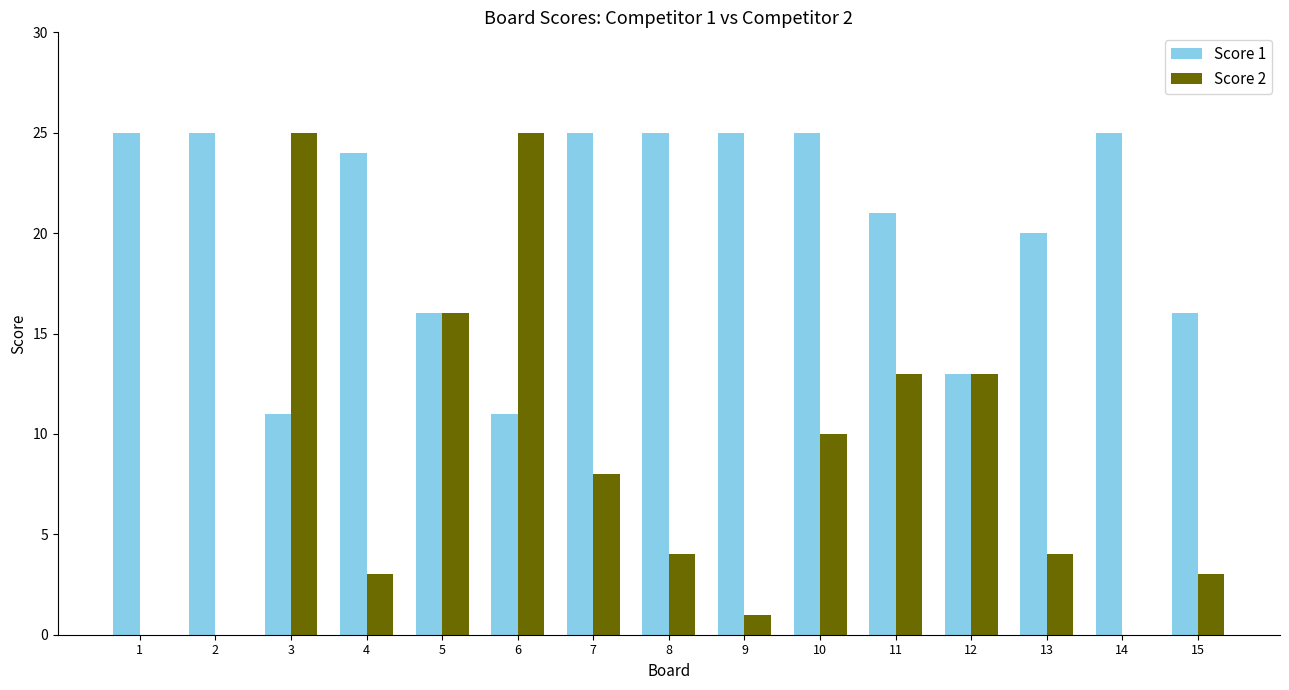

What are all the series names shown in the legend?

Score 1, Score 2